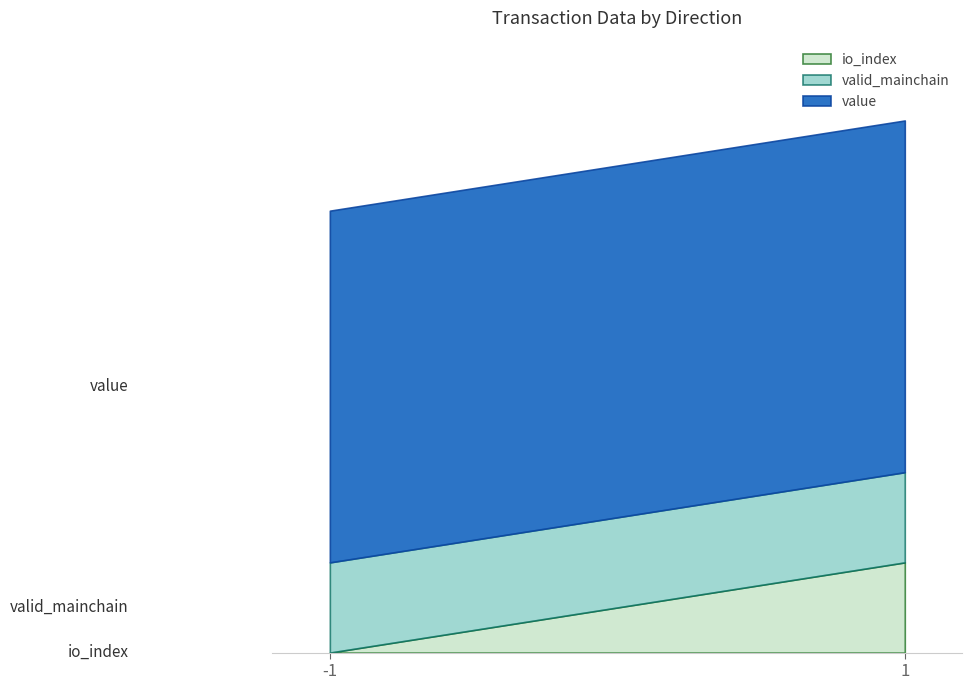

What is the average value of the valid_mainchain series?

1.0